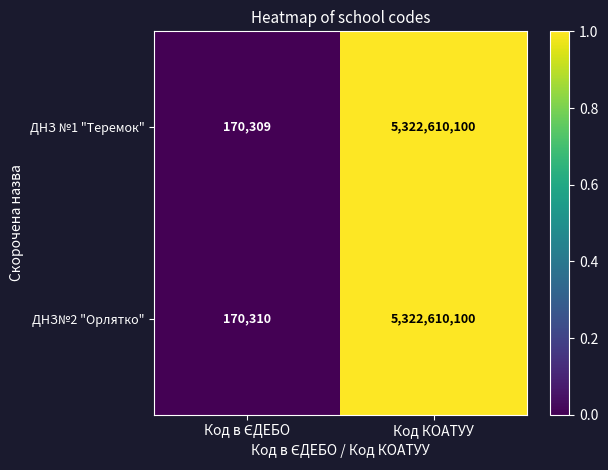

List the series in order of their overall mean, lowest first.

ДНЗ №1 "Теремок", ДНЗ№2 "Орлятко"